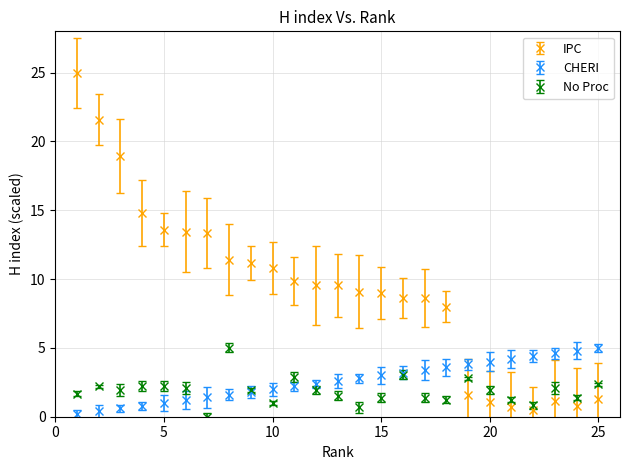

Which series has the largest total across all categories?

IPC